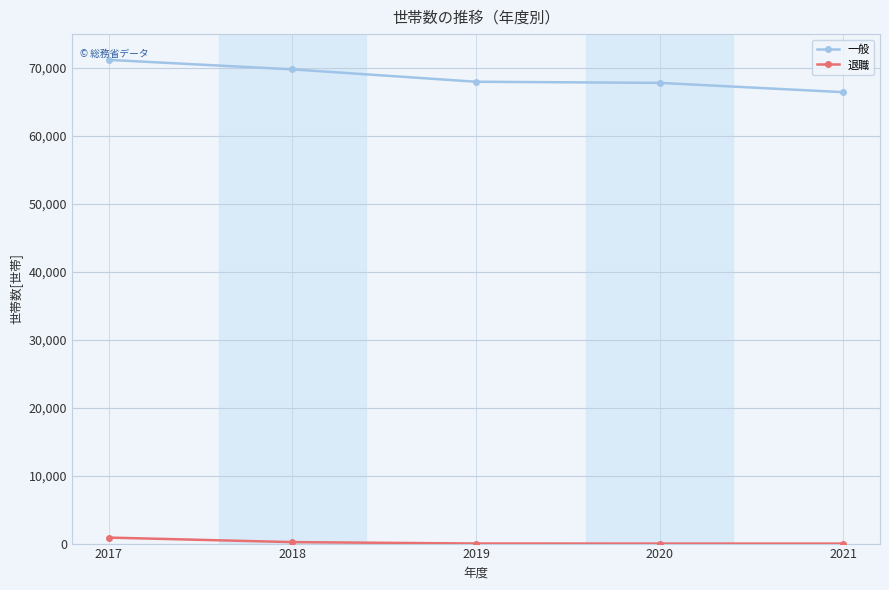

How many series are shown in this chart?

2